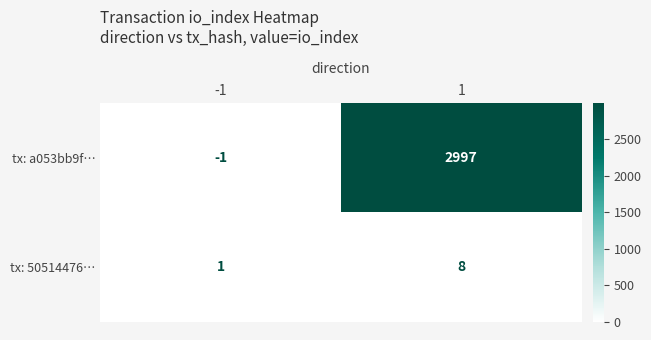

List the series in order of their peak value, highest first.

tx: a053bb9f…, tx: 50514476…